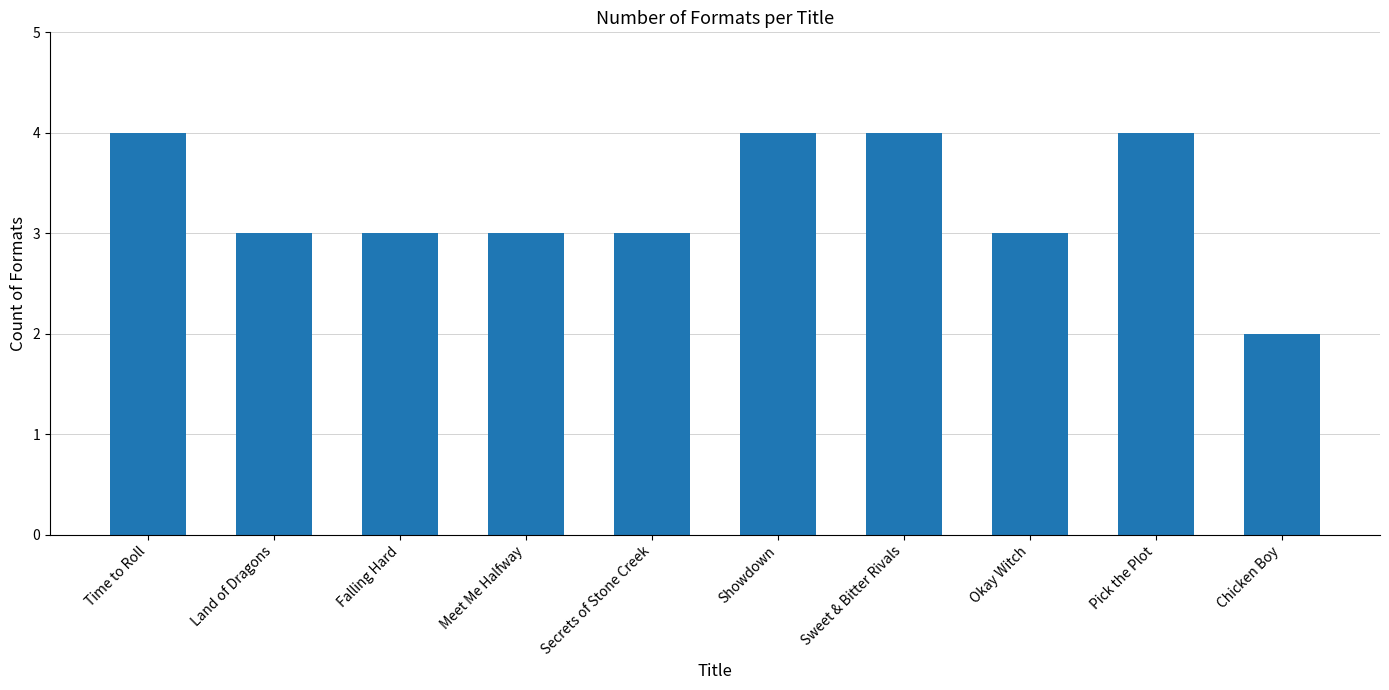

The chart shows a value of 1 at Time to Roll. True or false?

False